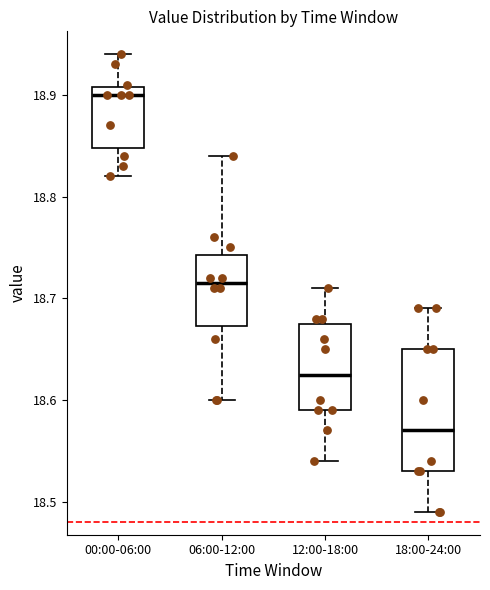

Which box's median line is the lowest?

18:00-24:00